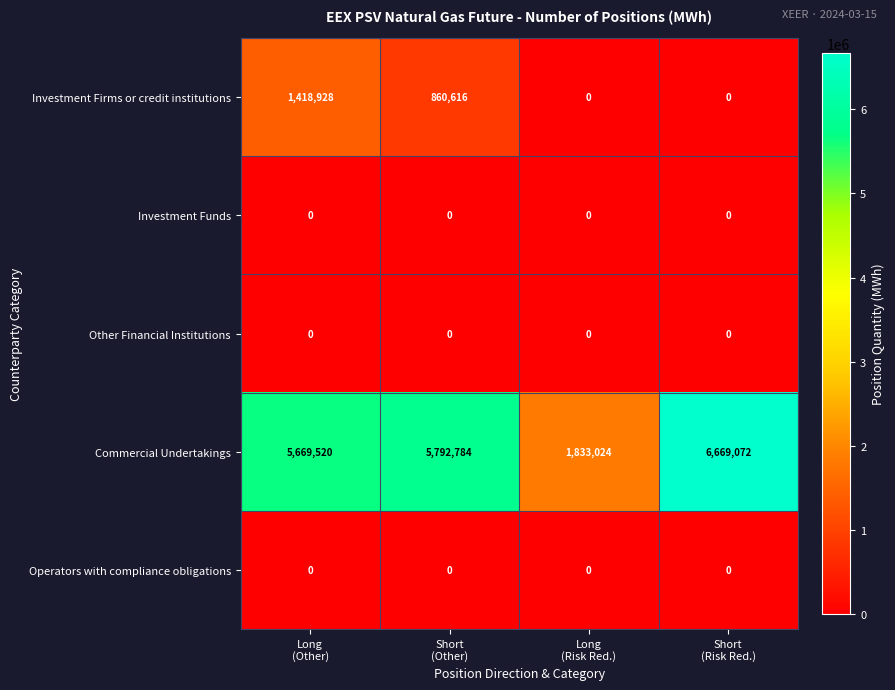

Count the Investment Firms or credit institutions values in the range 0 to 1418928.

4